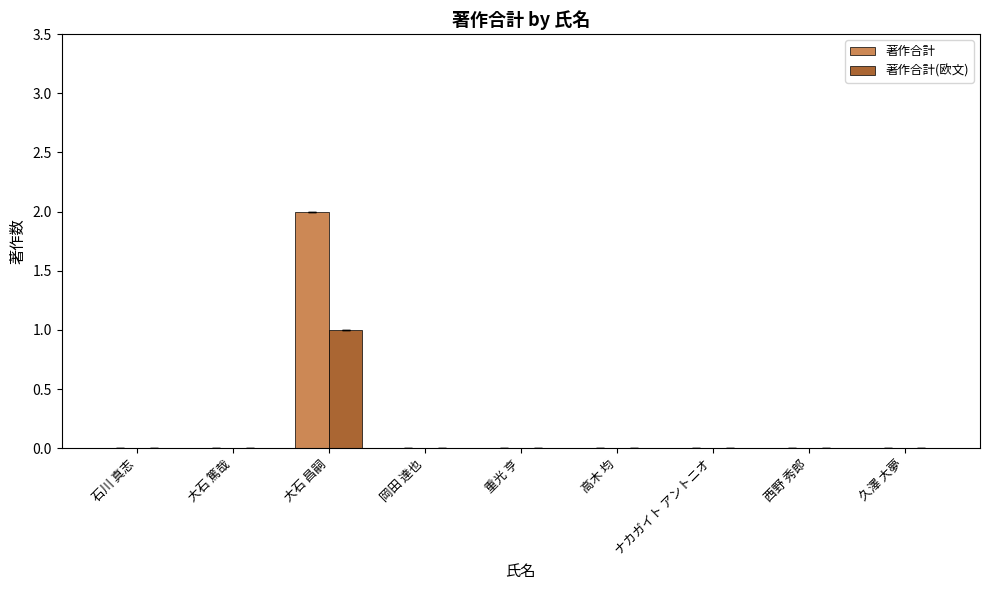

Reading right to left, list all the values displayed in this chart.

著作合計: 0	0	0	0	0	0	2	0	0
著作合計(欧文): 0	0	0	0	0	0	1	0	0